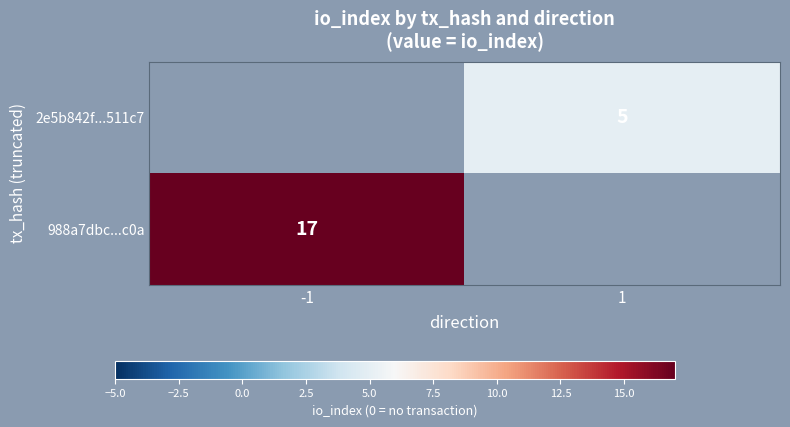

Is it true that 2e5b842f...511c7 equals 3 at 1?

False